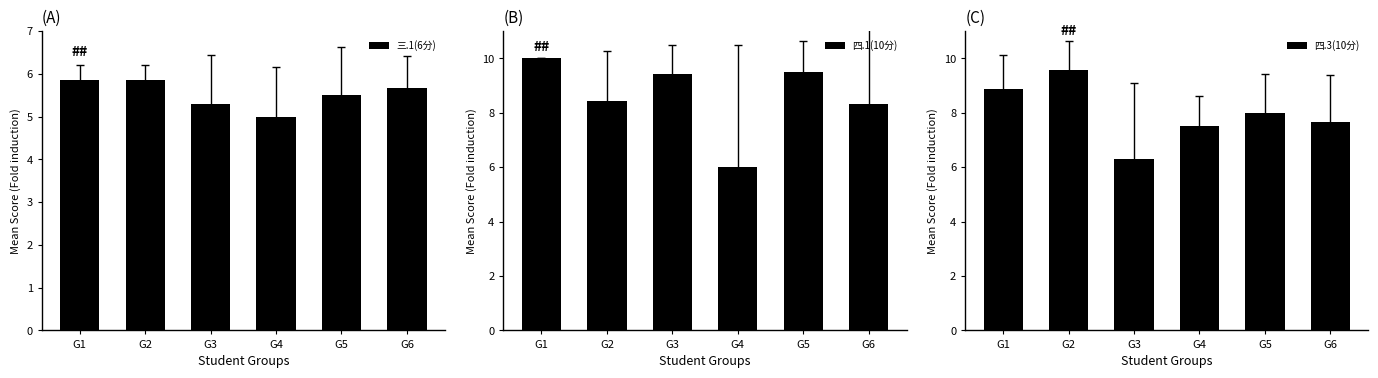

What is the difference between the maximum and minimum values in the 四.3(10分) series?

3.3